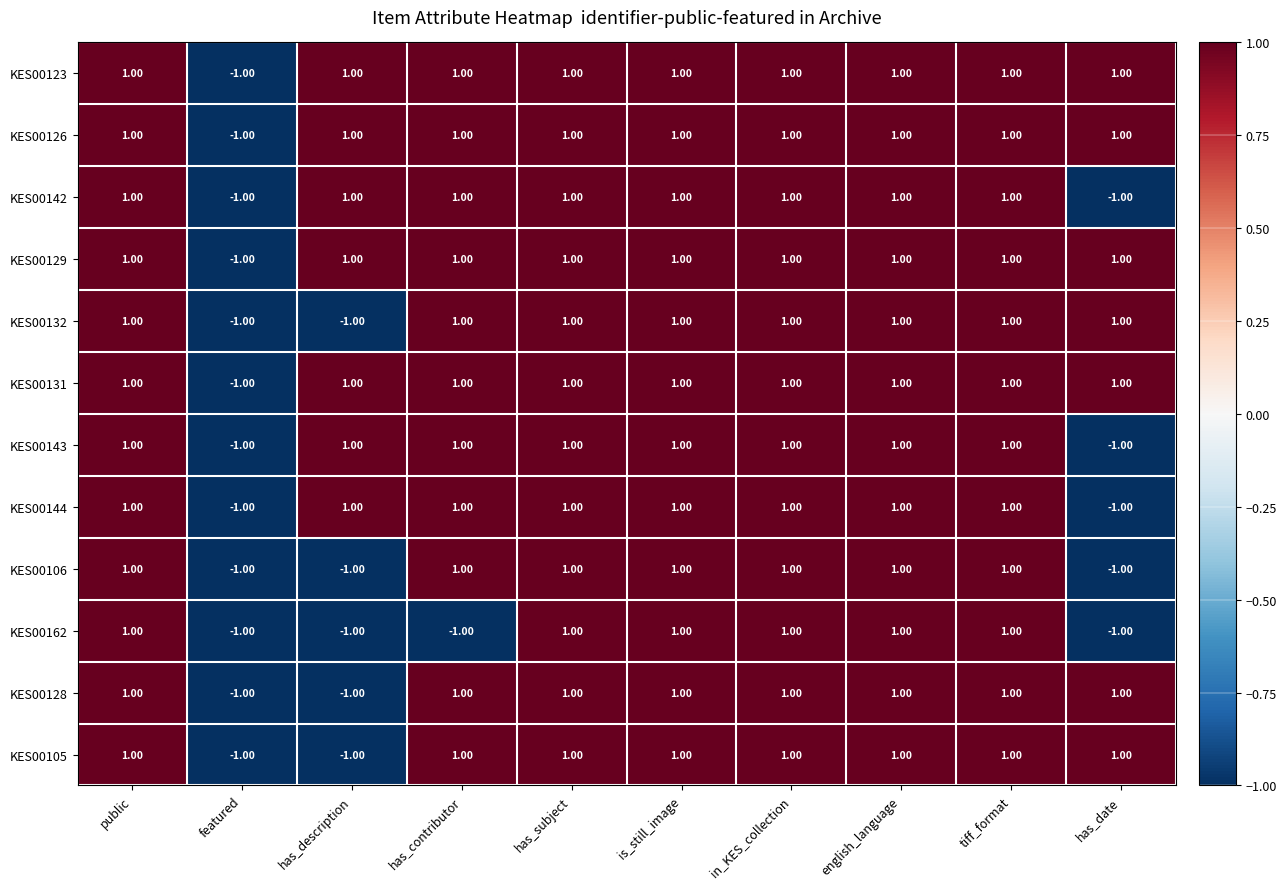

How many data points in KES00126 are less than 1?

1